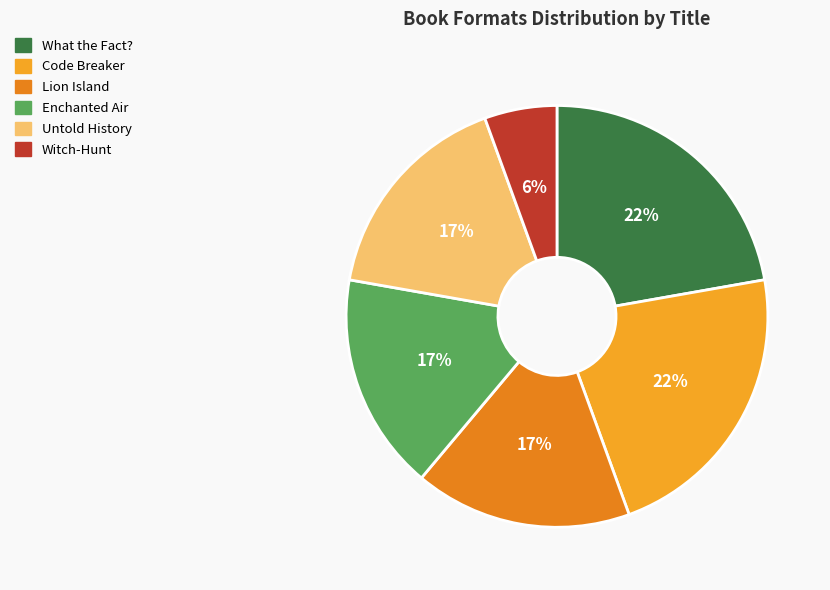

How many slices are in this pie chart?

6